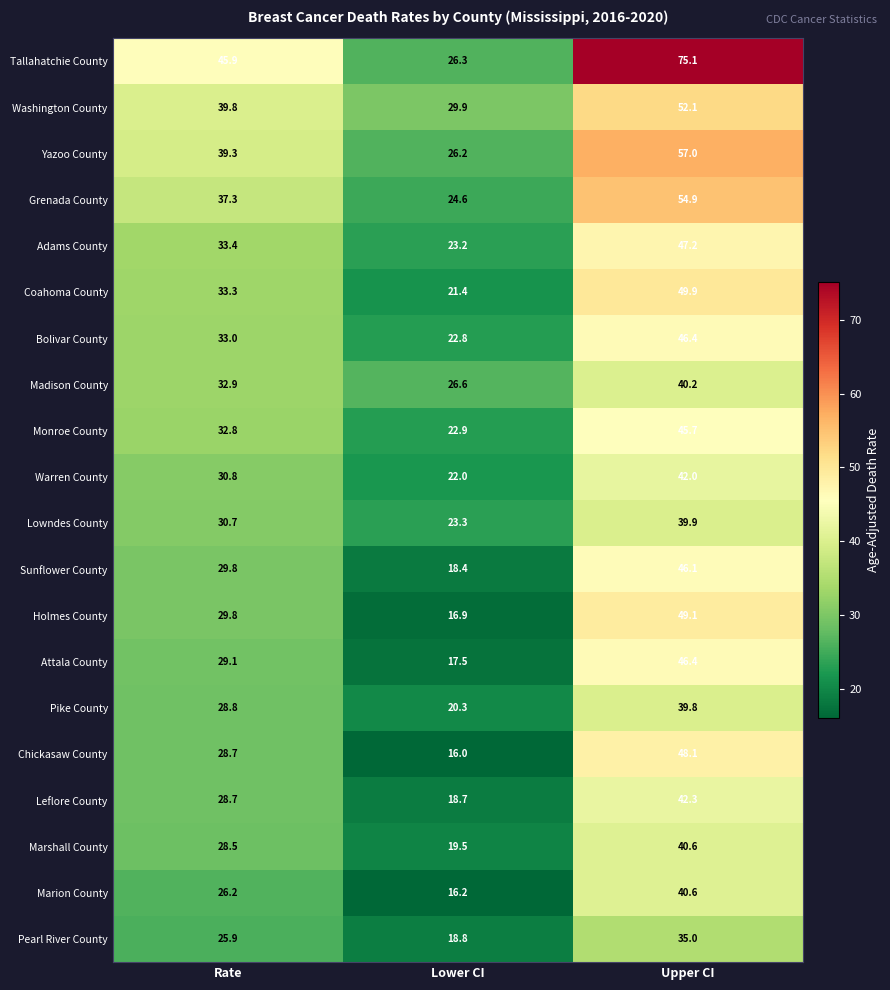

Is it true that Pike County equals 15.2 at Upper CI?

False